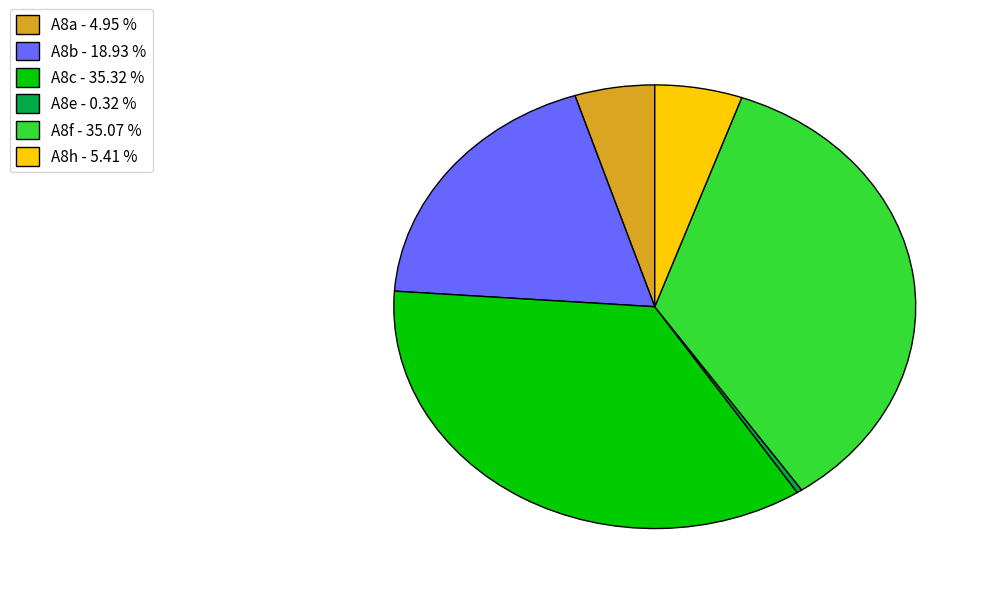

Which has a higher value, A8a - 4.95 % or A8c - 35.32 %?

A8c - 35.32 %